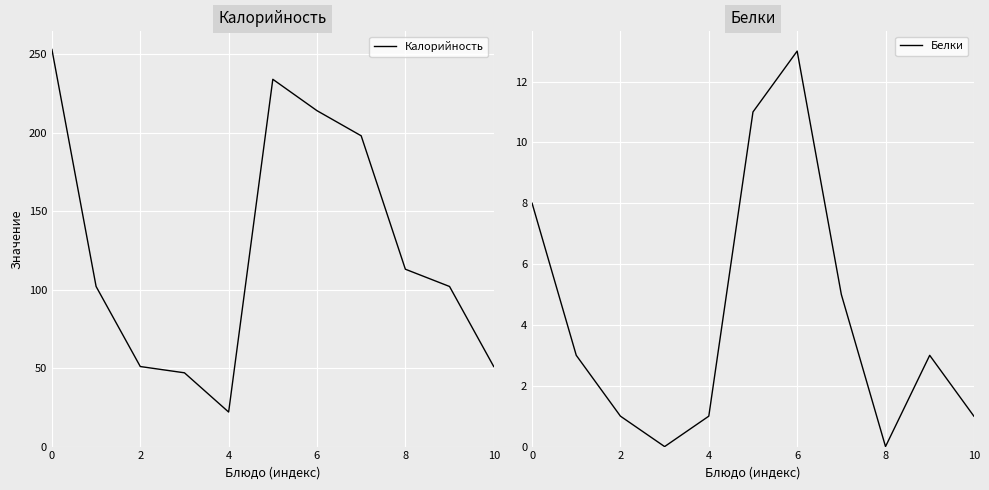

True or false: Калорийность and Белки cross at least once.

False